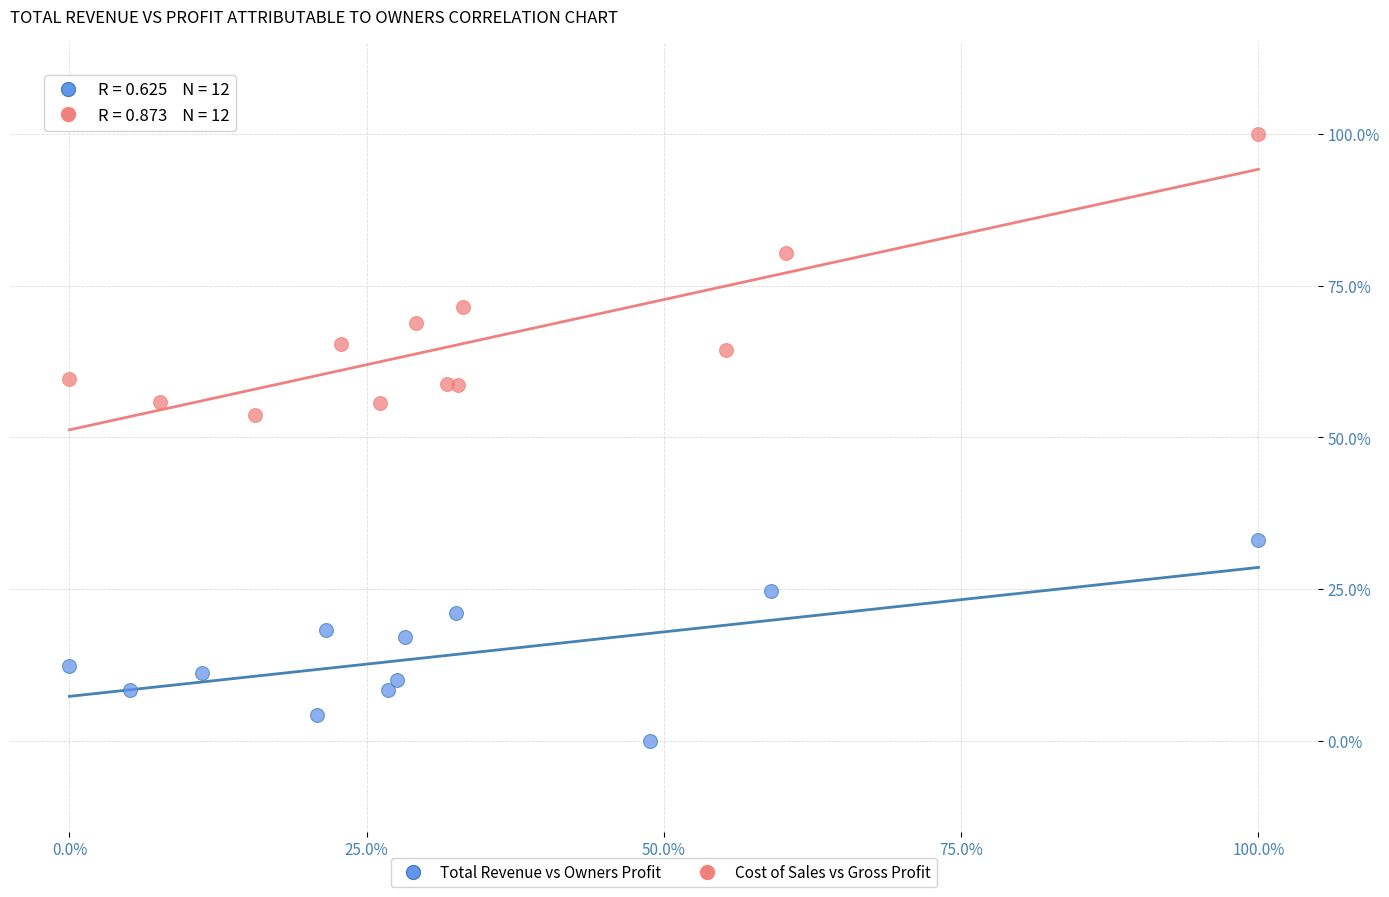

Which series contains the lowest Y value?

Total Revenue vs Owners Profit